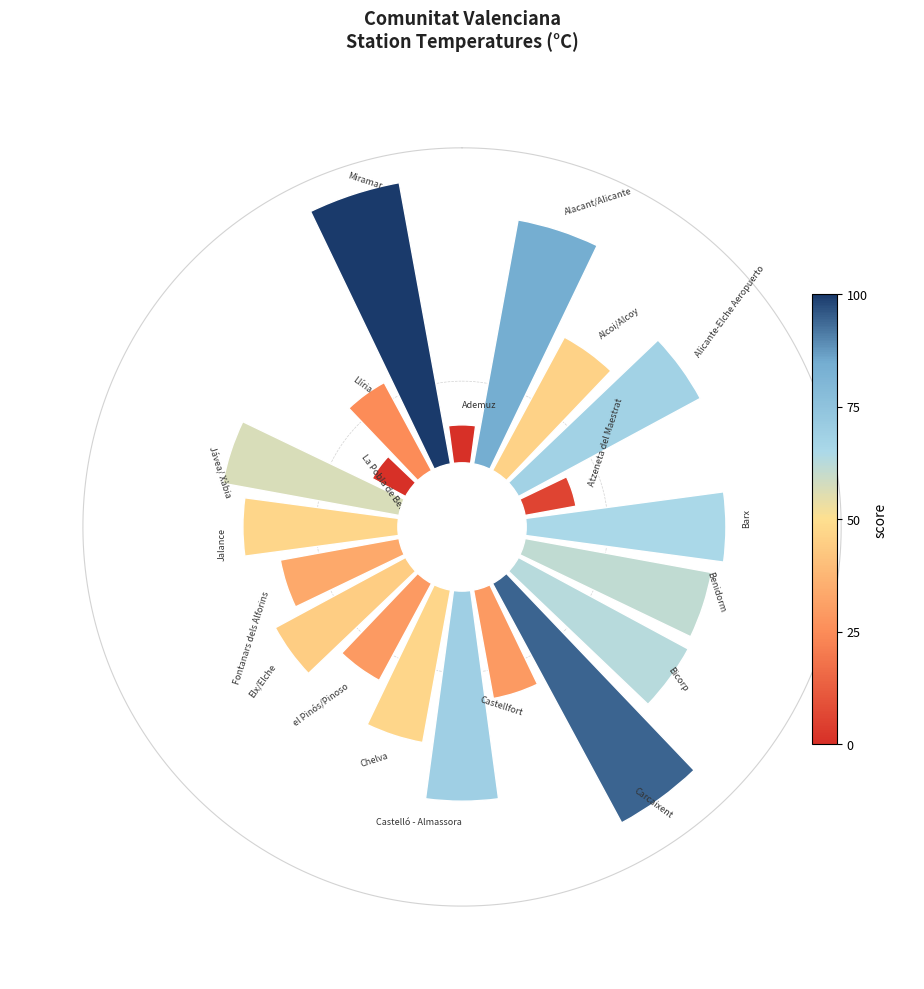

How many slices are in this pie chart?

20